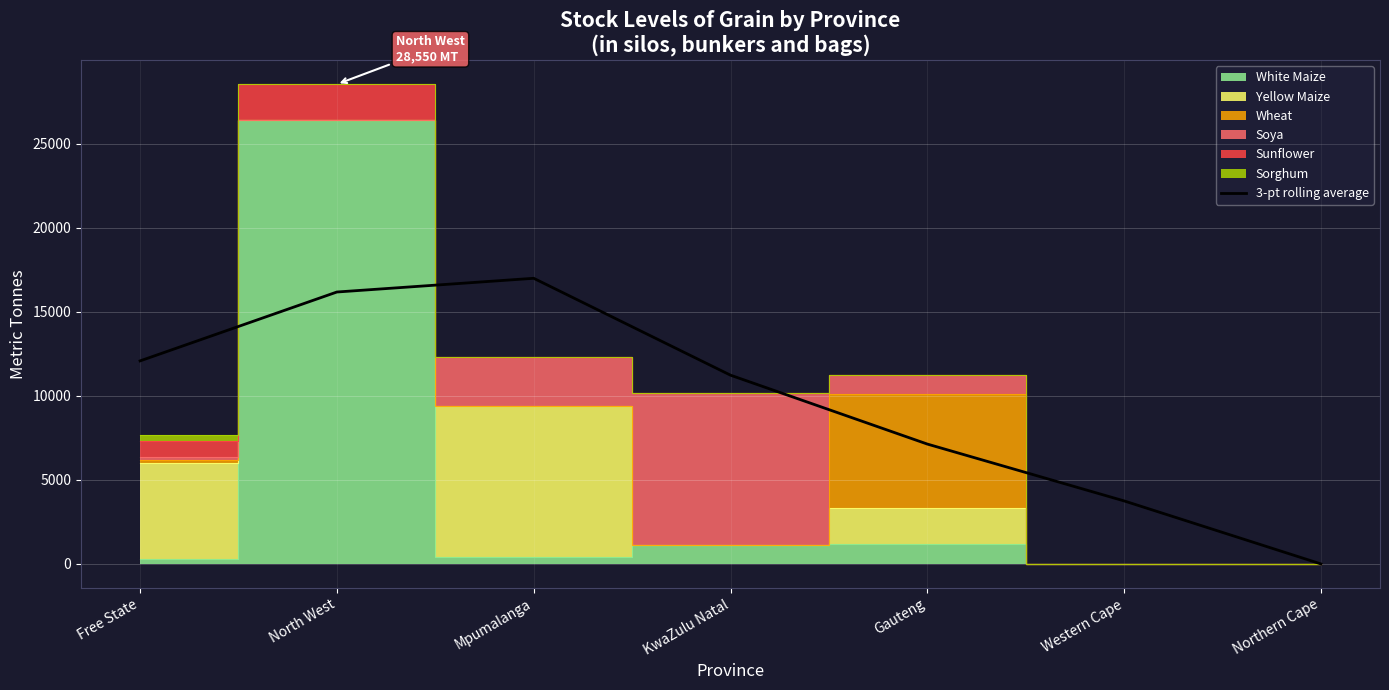

Which category has the highest value across all series?

Mpumalanga